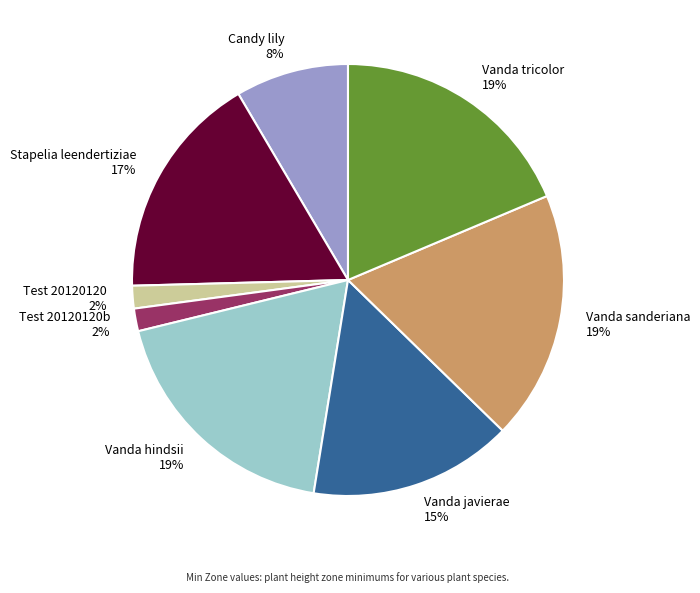

True or false: Vanda tricolor 19% accounts for 19% of the total.

True